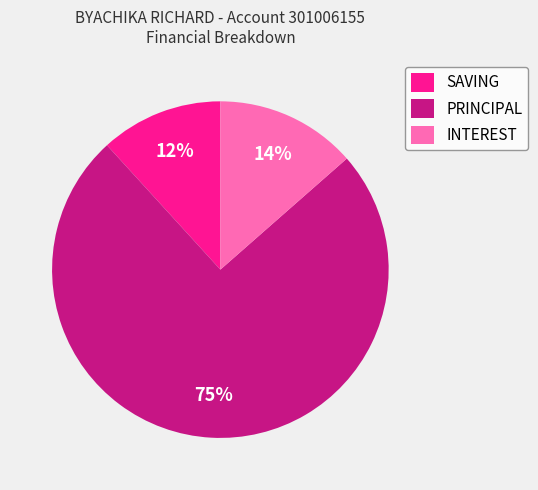

Between PRINCIPAL and SAVING, which is larger?

PRINCIPAL